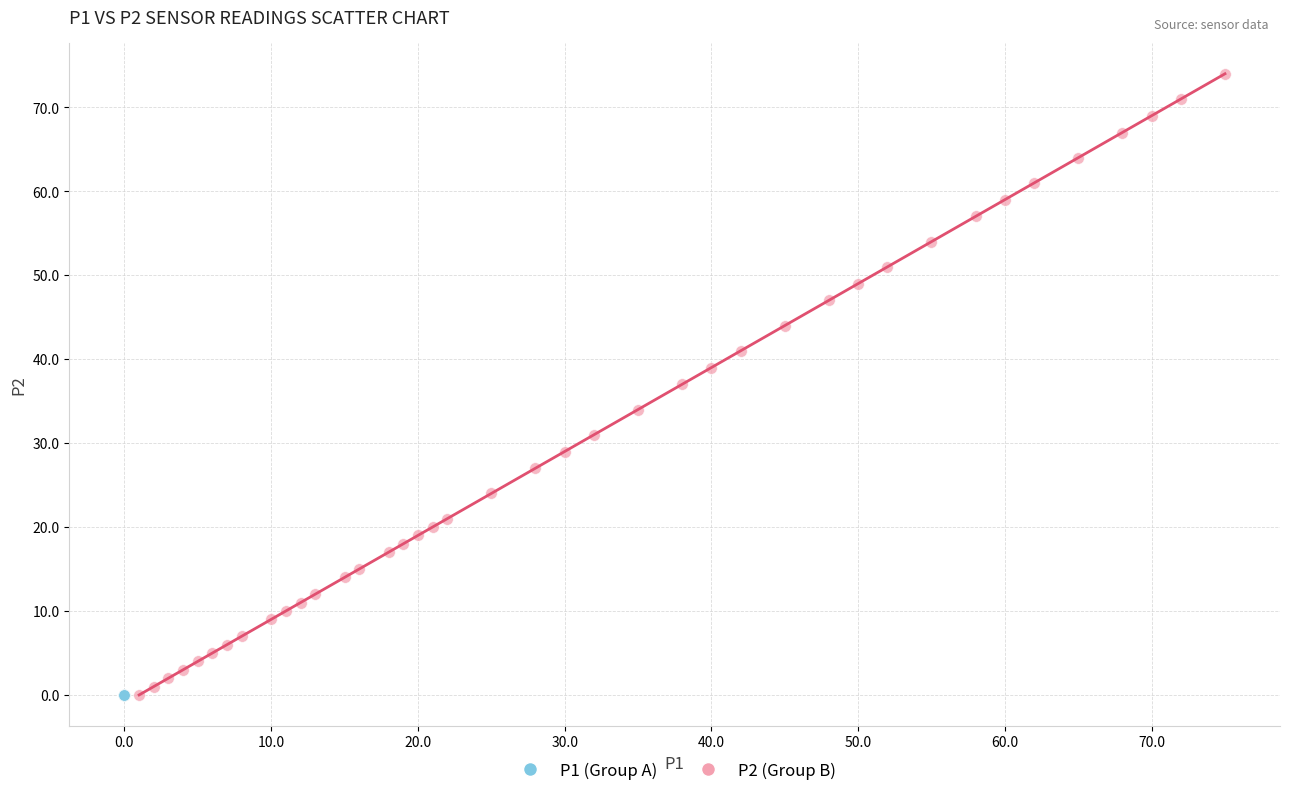

Which series contains the highest Y value?

P2 (Group B)